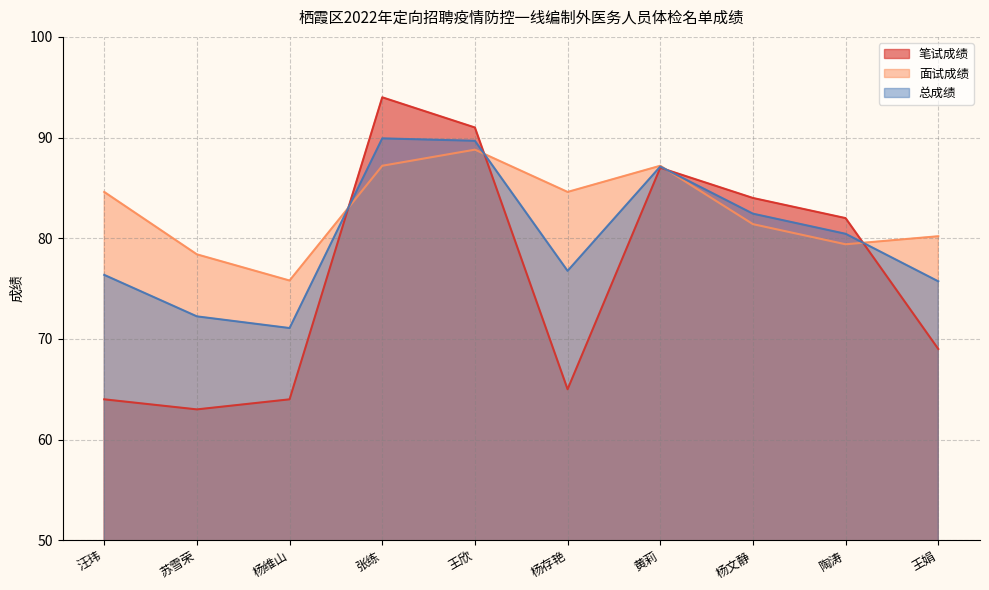

How many times do 笔试成绩 and 面试成绩 cross each other?

4